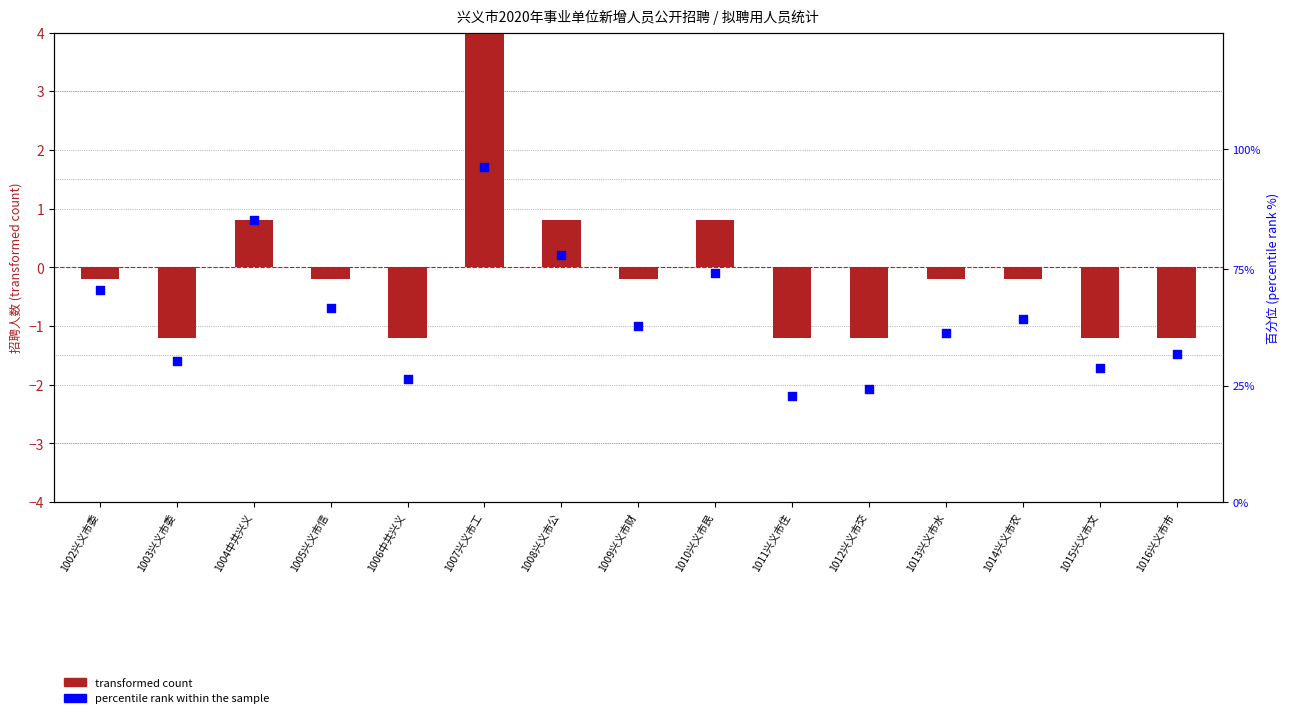

Which series has the largest Y range (max minus min)?

percentile rank within the sample